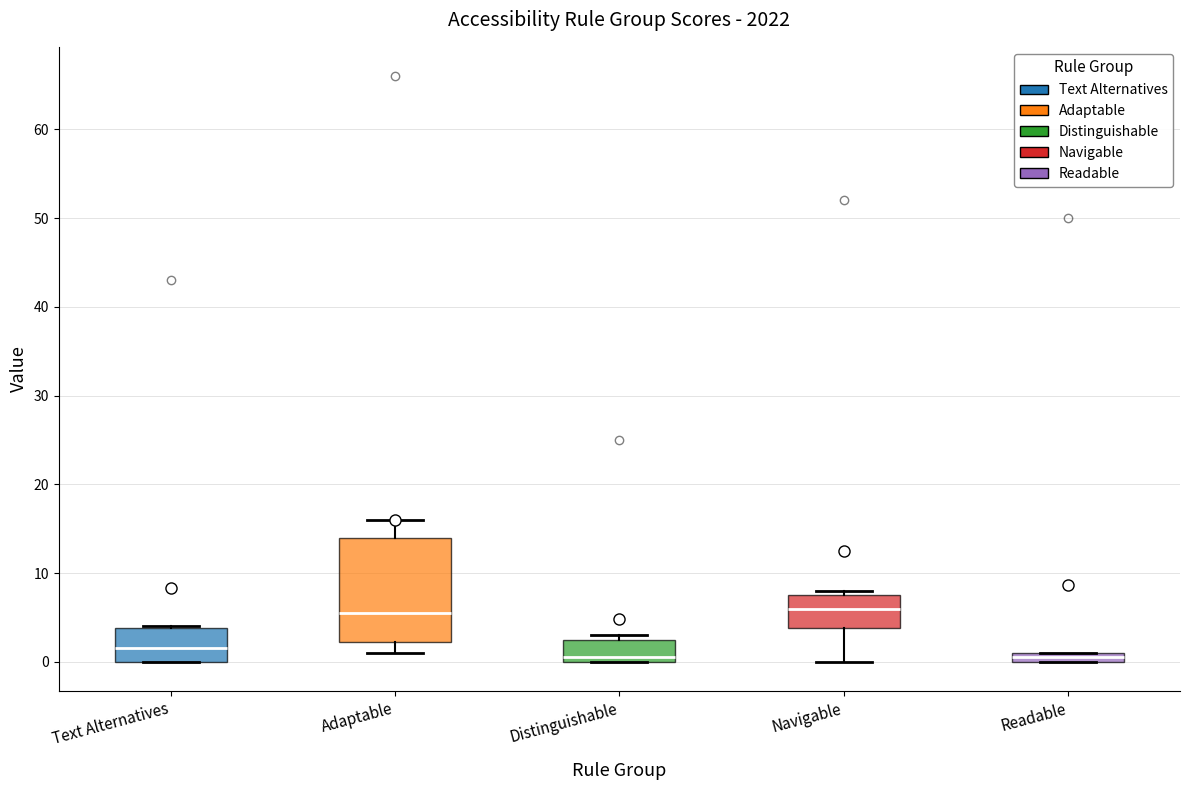

Comparing the boxes themselves (not the whiskers), which one is the tallest?

Adaptable